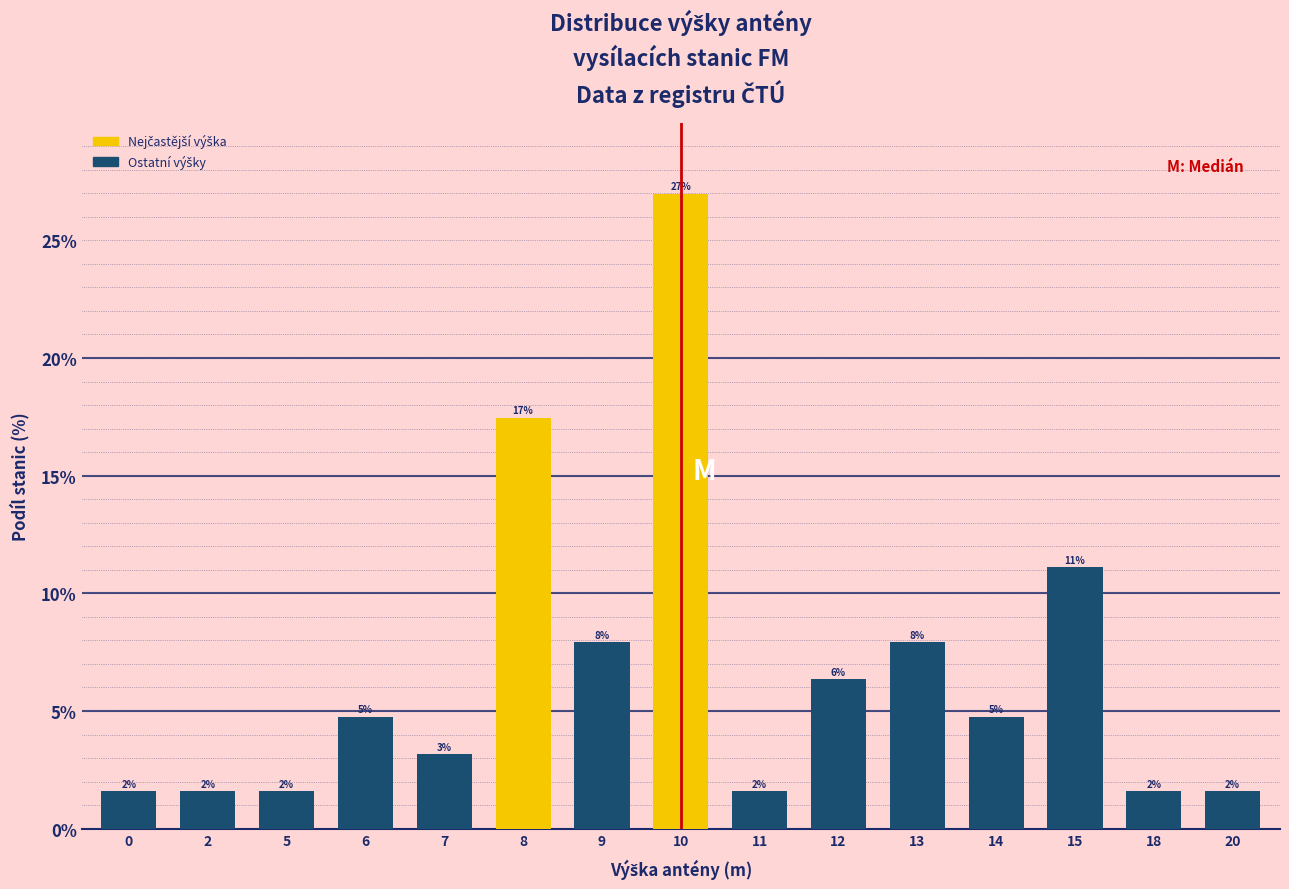

Does the chart contain any negative values?

No